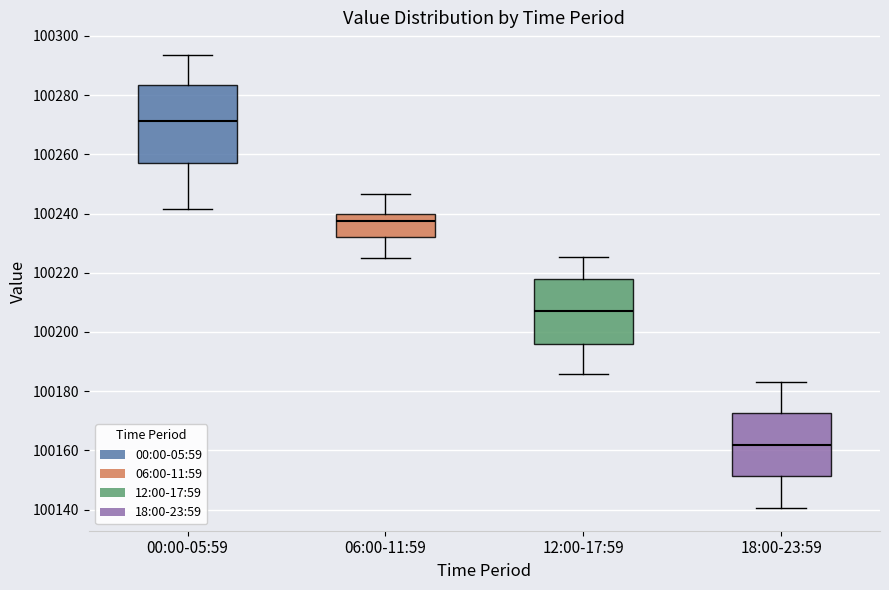

Where is the lower edge of the box for 12:00-17:59 on the y-axis? The values are not printed on the chart, so give them approximately, as read against the axis.

100196